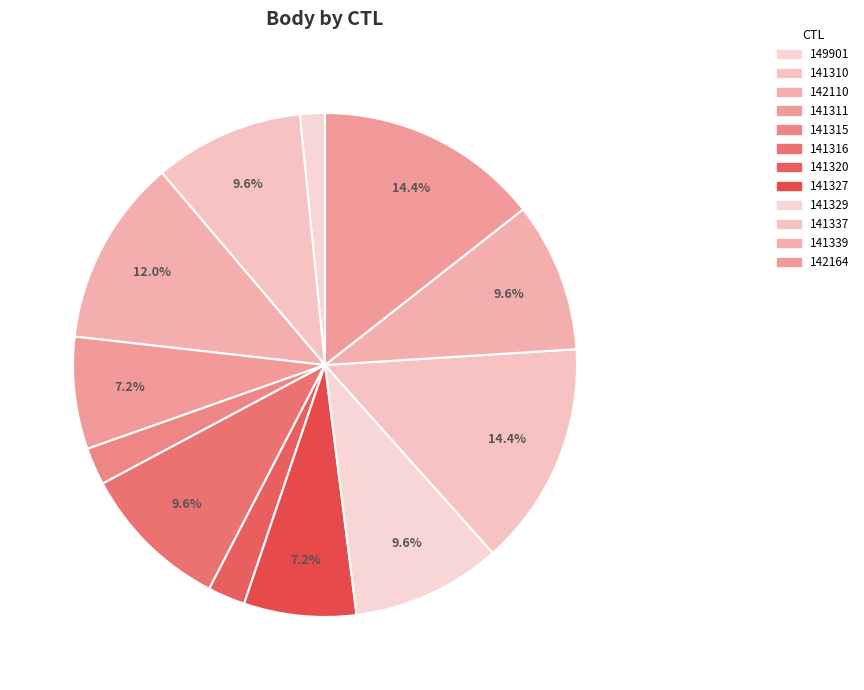

Is there a majority slice in this chart?

No